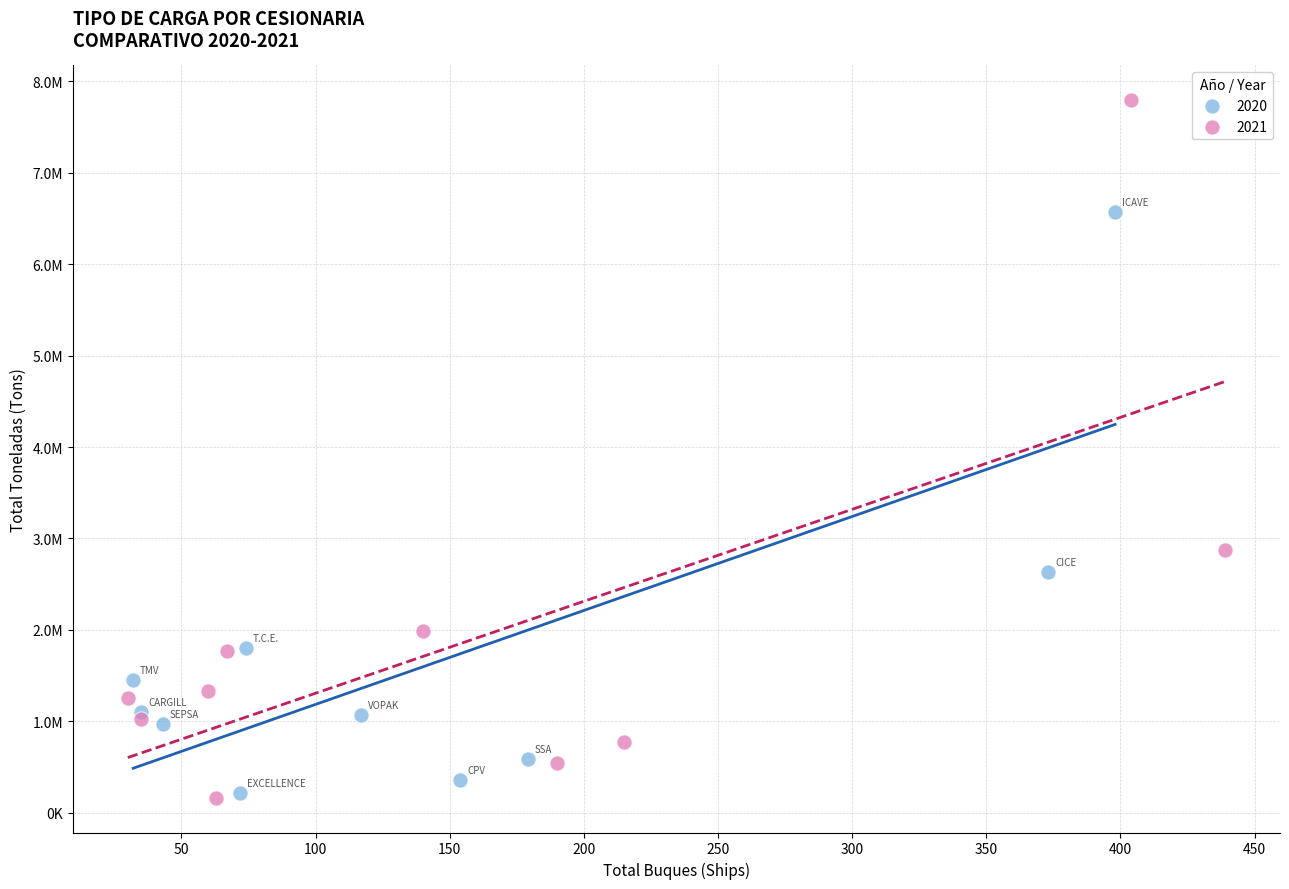

What are all the series names shown in the legend?

2020, 2021